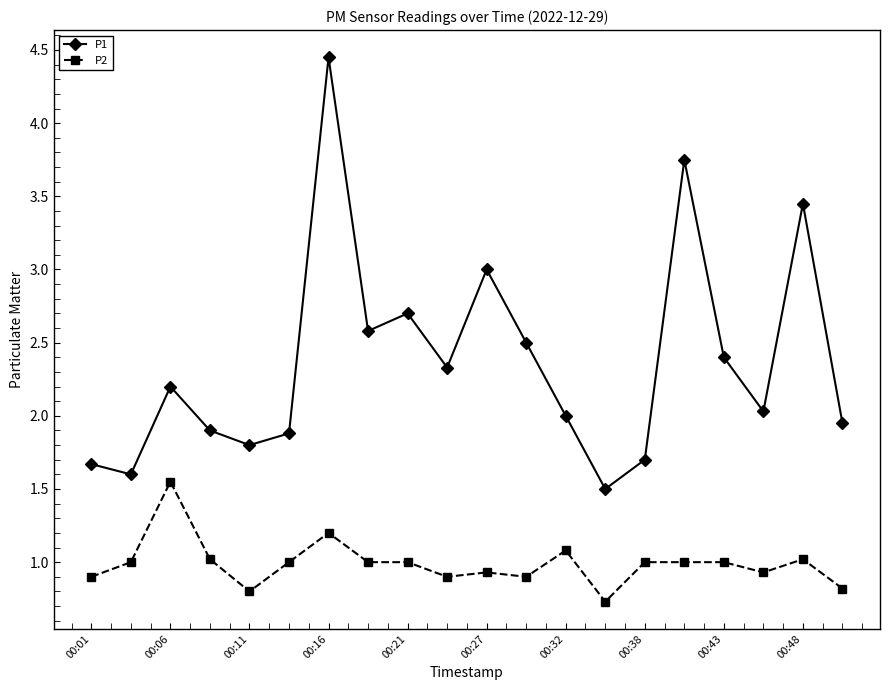

What is the sum of all P1 values?

47.4